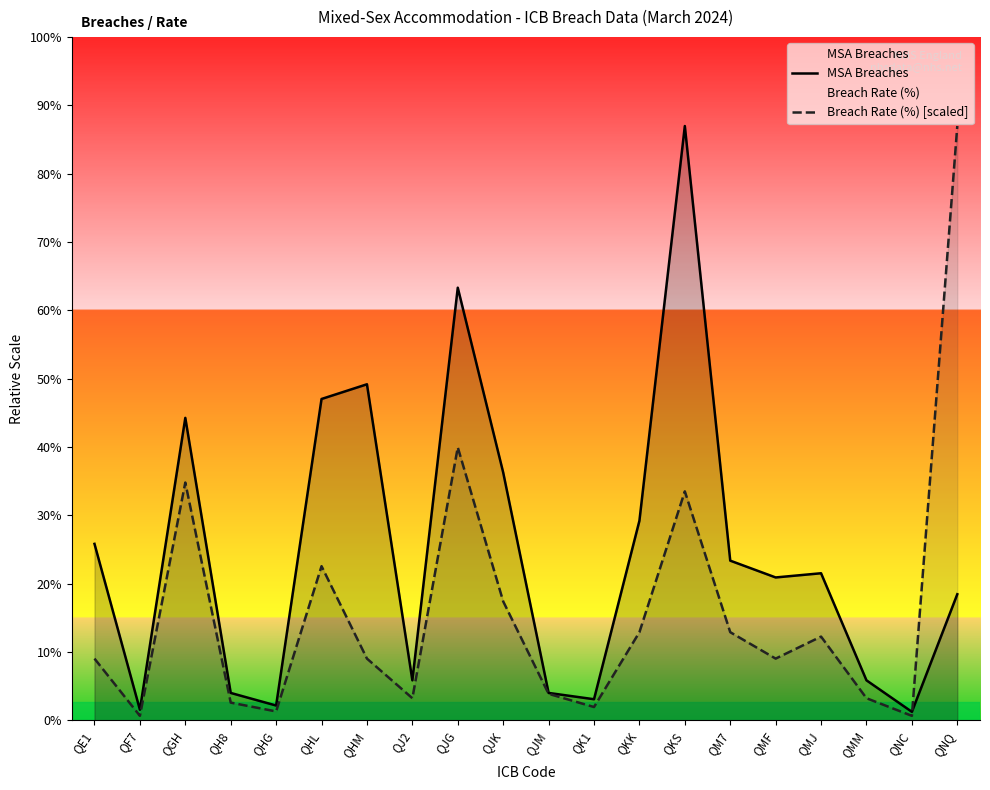

After their last crossing, which series has the higher values: MSA Breaches or Breach Rate (%) [scaled]?

Breach Rate (%) [scaled]